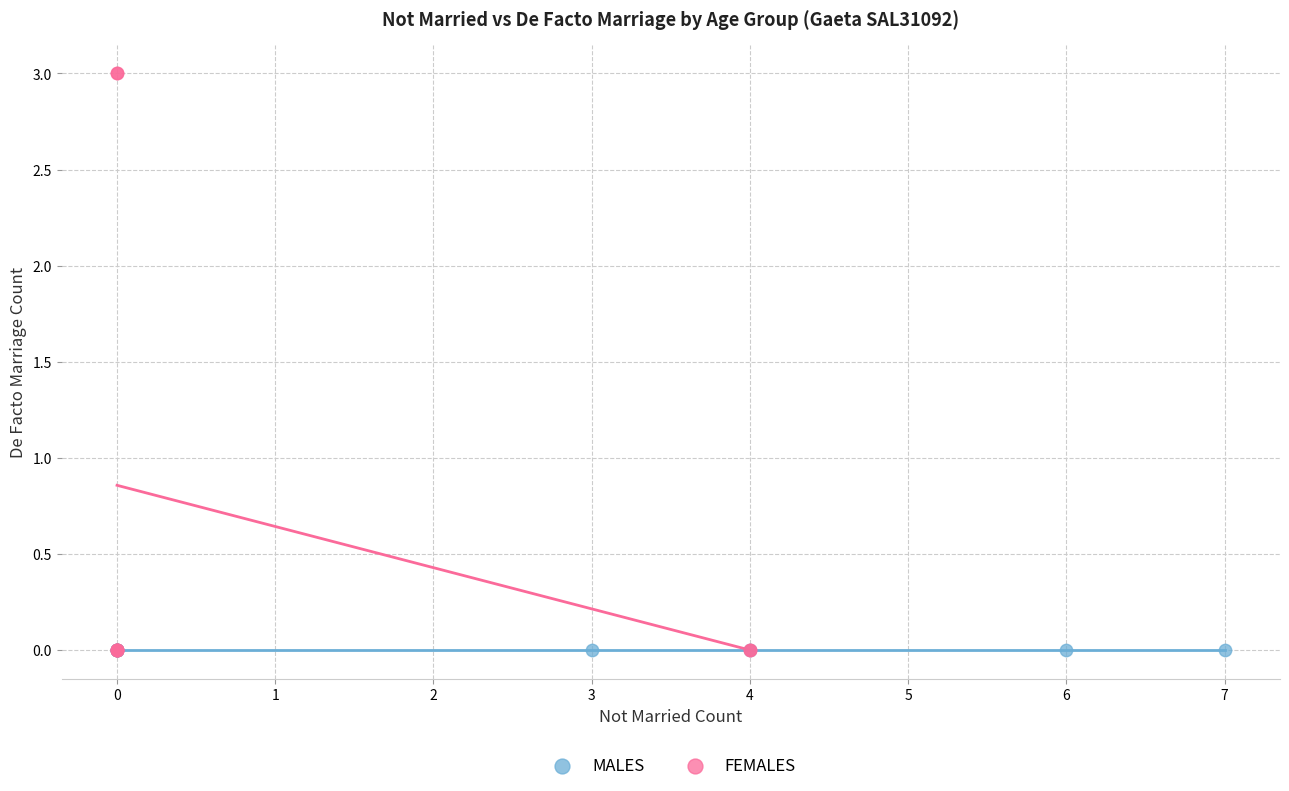

Which series contains the highest Y value?

FEMALES